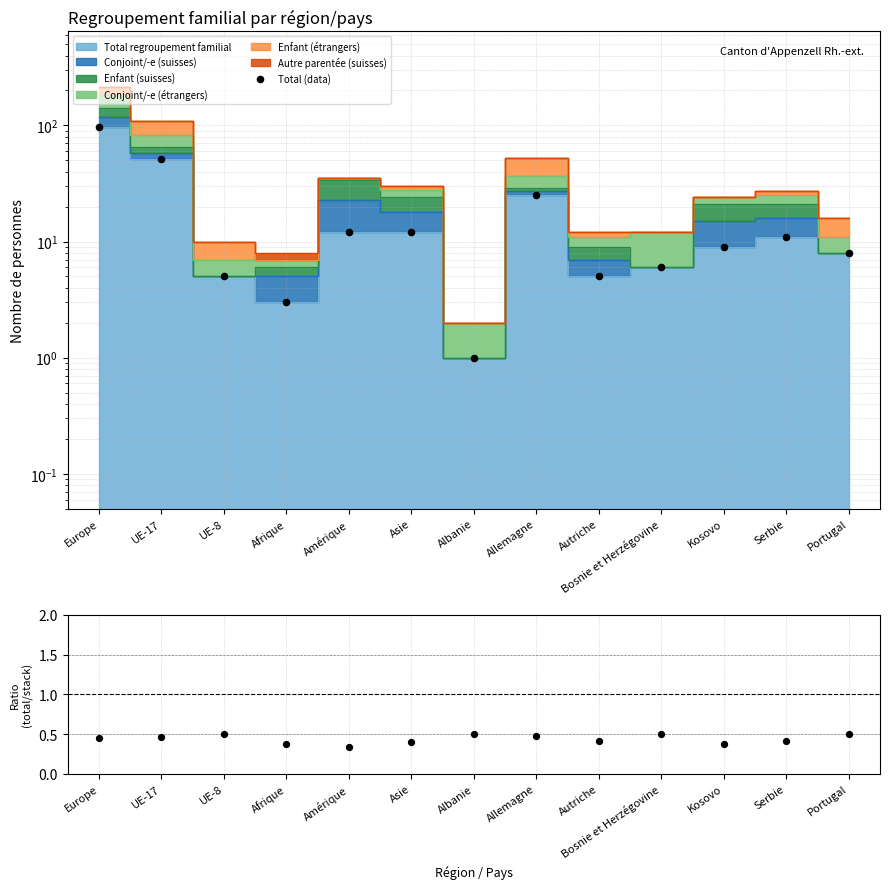

Which series contains the lowest Y value?

Ratio (total/stack)